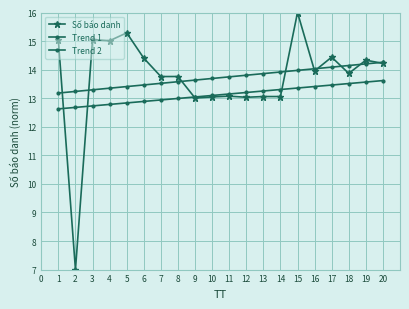

How many data points does each series have?

20